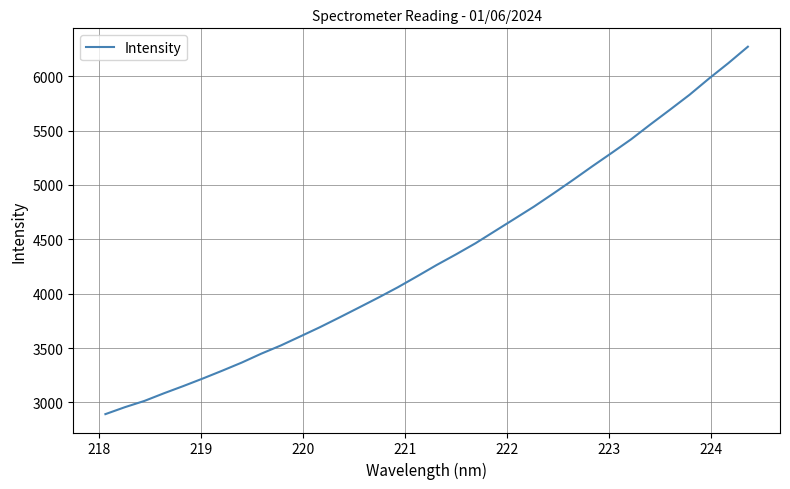

How many values exceed 4263?

17